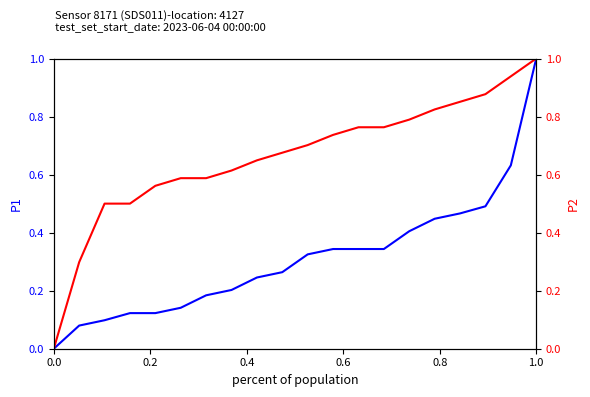

How many lines are shown in the chart?

2